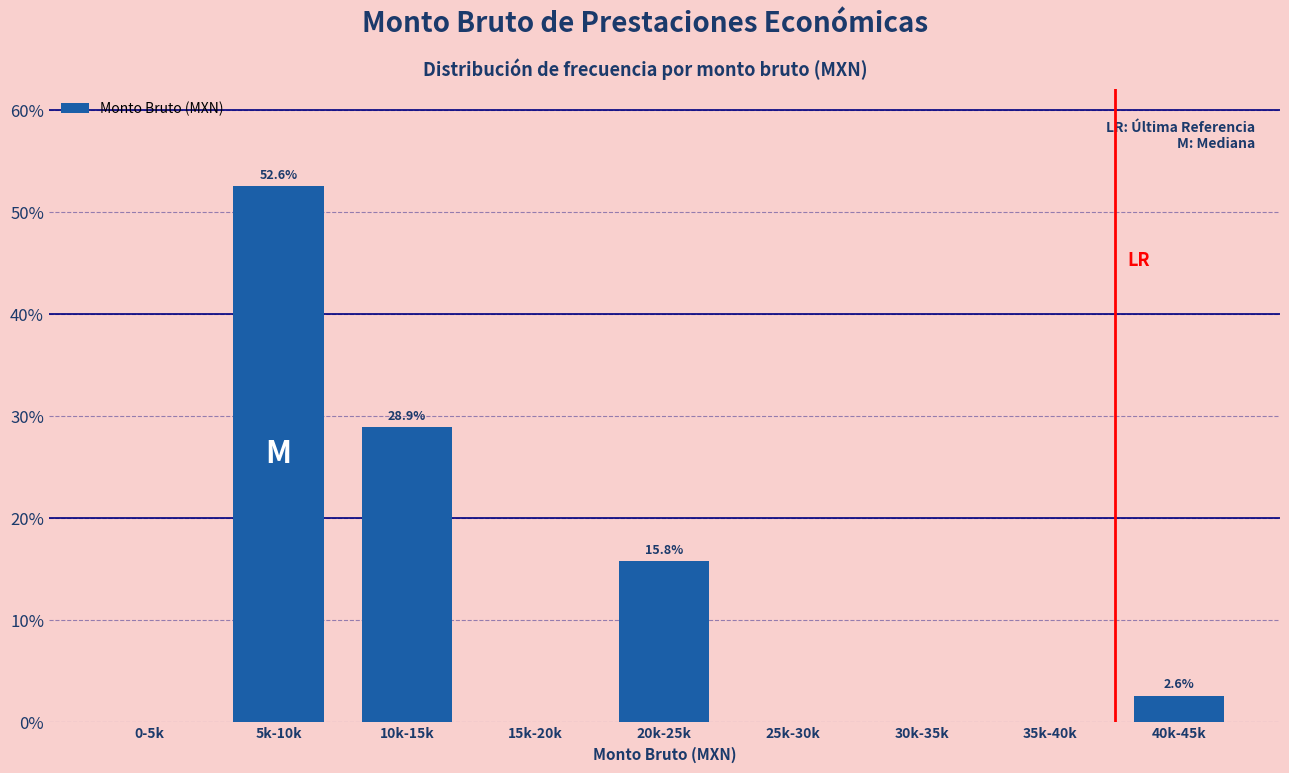

Are the bars horizontal?

No